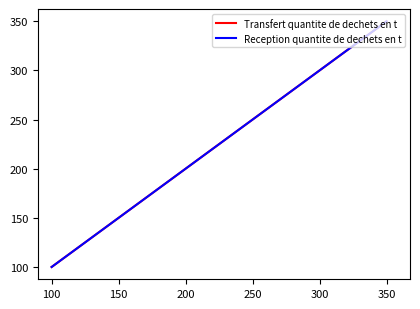

Reading left to right, list all the values displayed in this chart.

Transfert quantite de dechets en t: 100	200	350
Reception quantite de dechets en t: 100	200	350